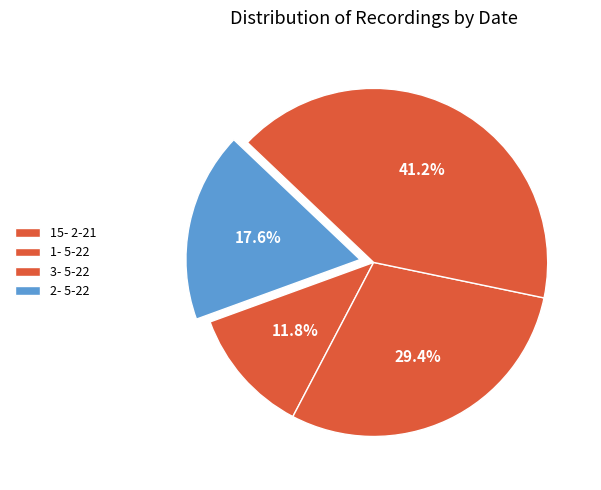

To the nearest percent, what portion does 15- 2-21 represent?

12%